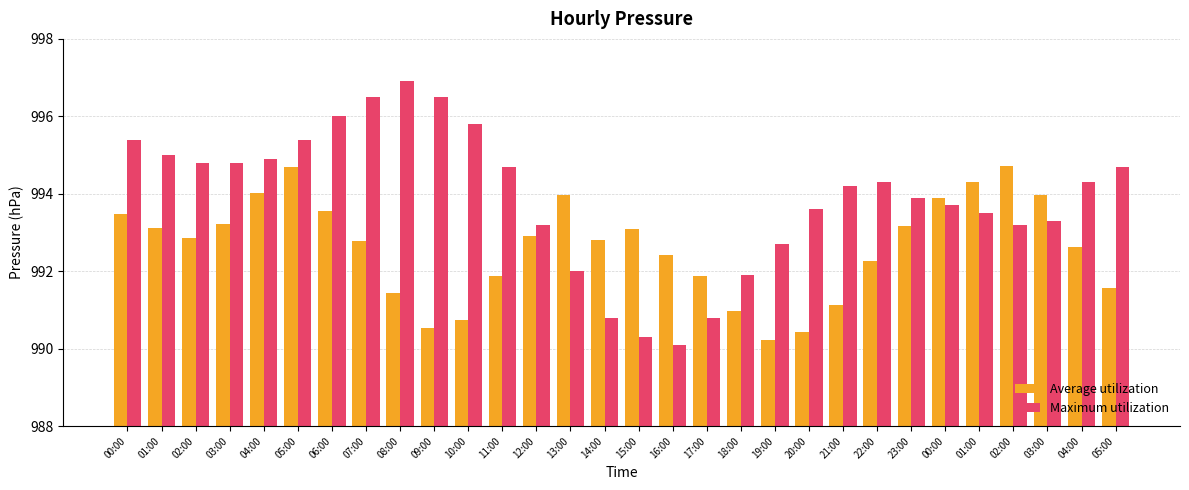

True or false: Average utilization has a value of 990.2 at 19:00.

True